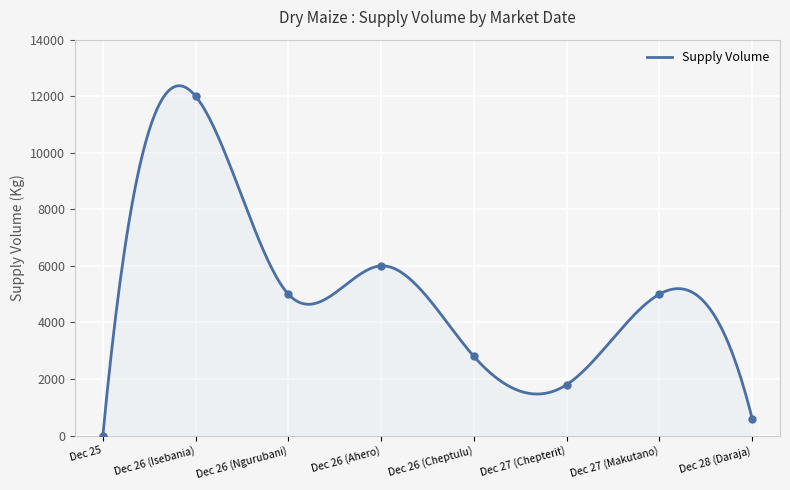

What is the change in value from 2023-12-27 to 2023-12-26?

+1000